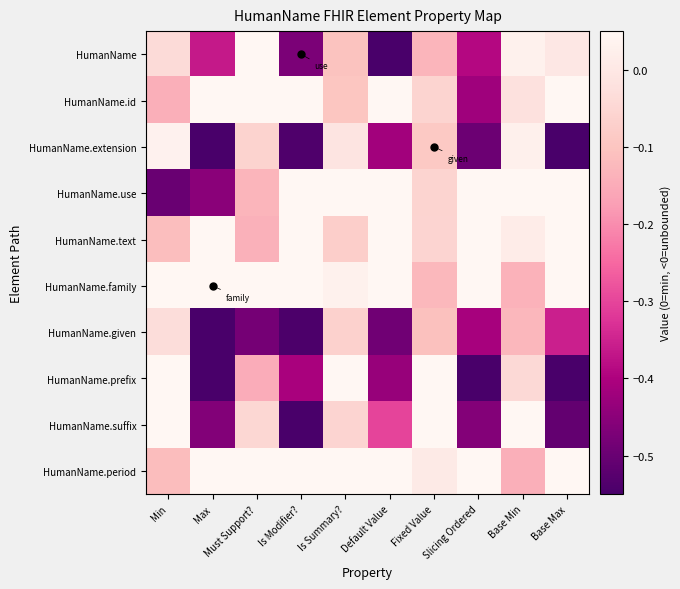

Which series changed the most between Is Modifier? and Default Value?

HumanName.suffix